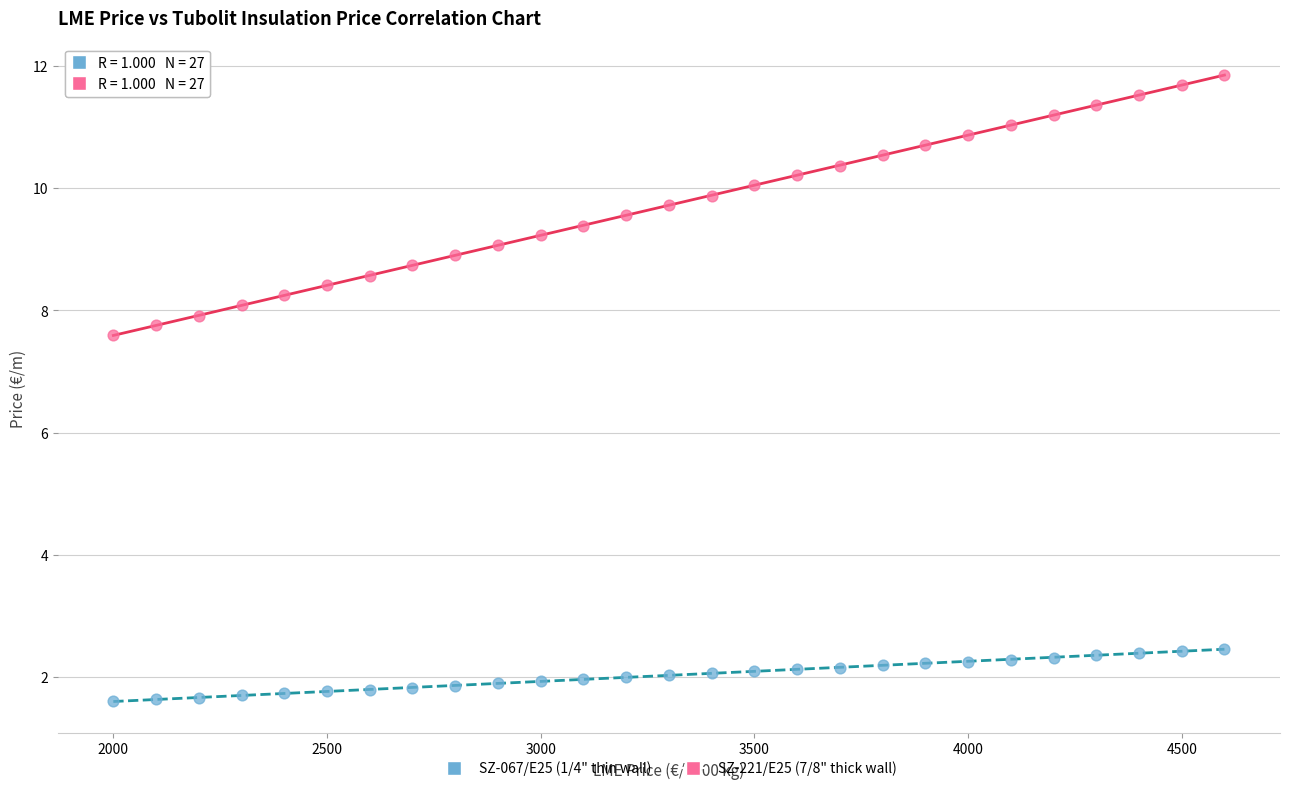

Across all data points, what is the range of X values (max minus min)?

2600.0